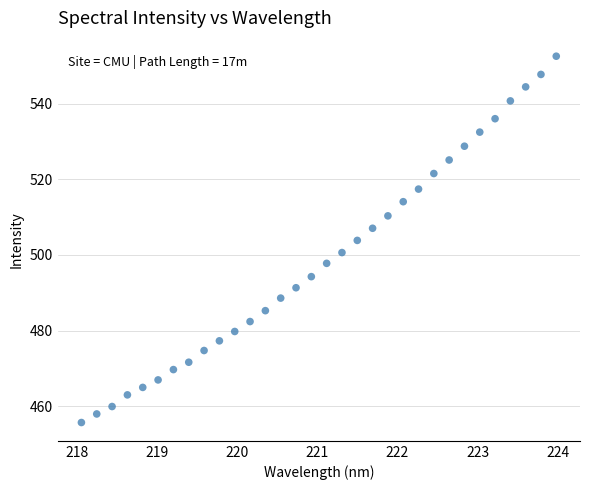

What is the range of X values (max minus min)?

5.9